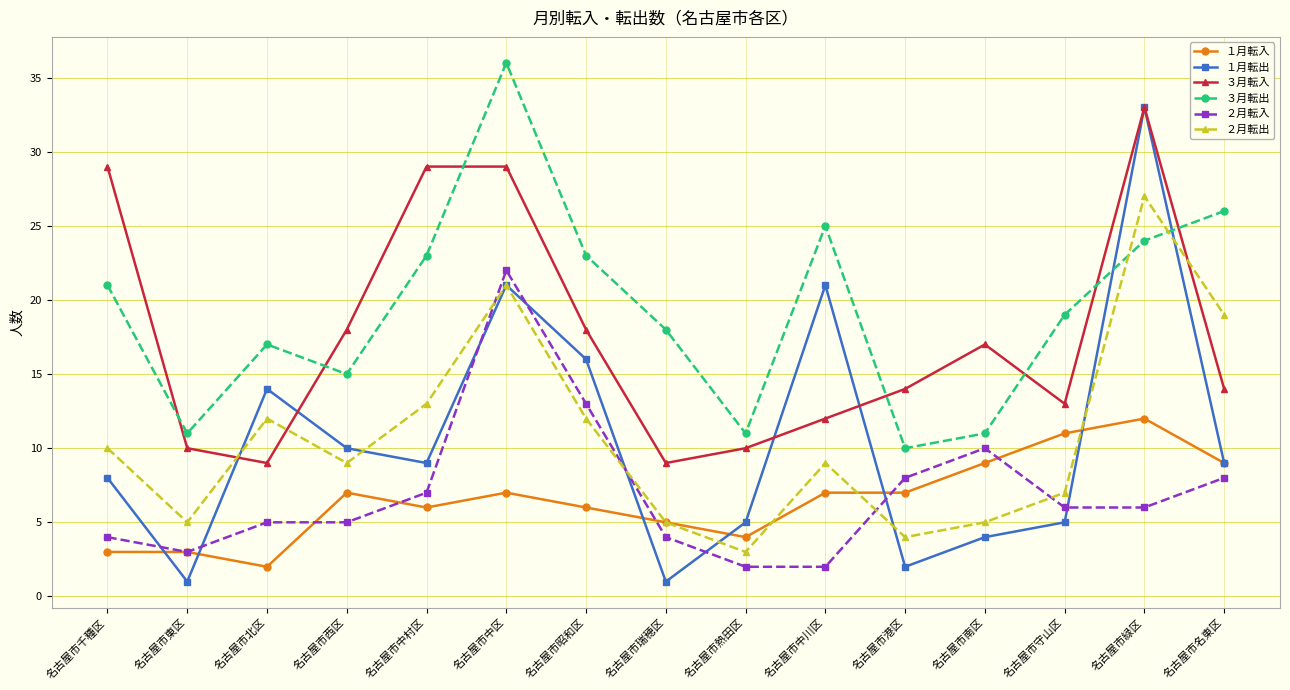

Between 名古屋市千種区 and 名古屋市瑞穂区, which series saw the biggest shift?

３月転入